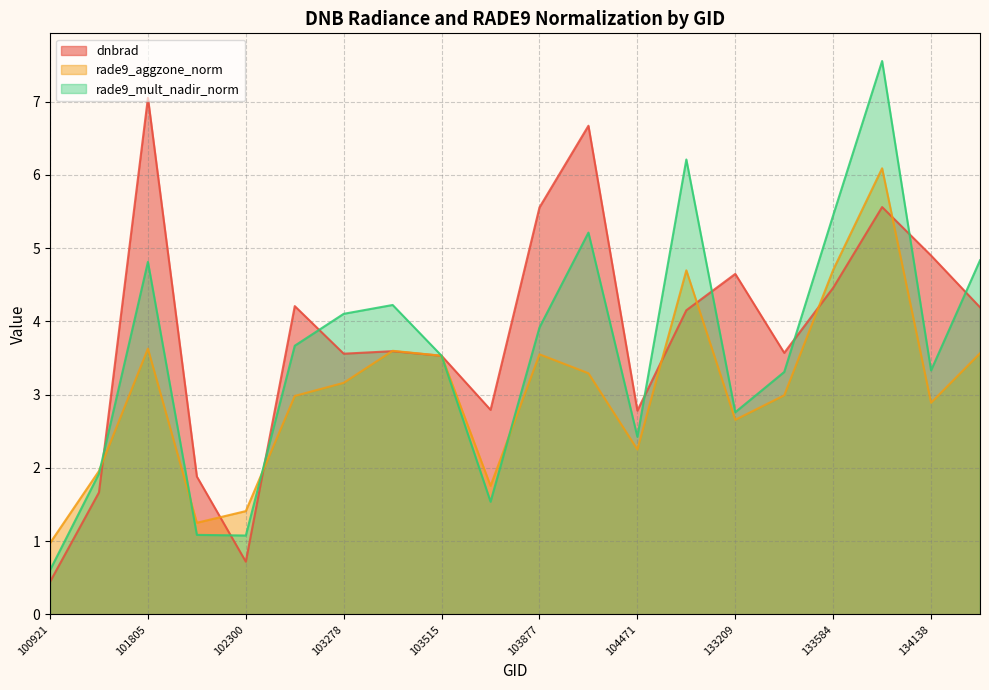

Is the value of rade9_aggzone_norm at 103515 greater than the value of dnbrad at 103278?

No